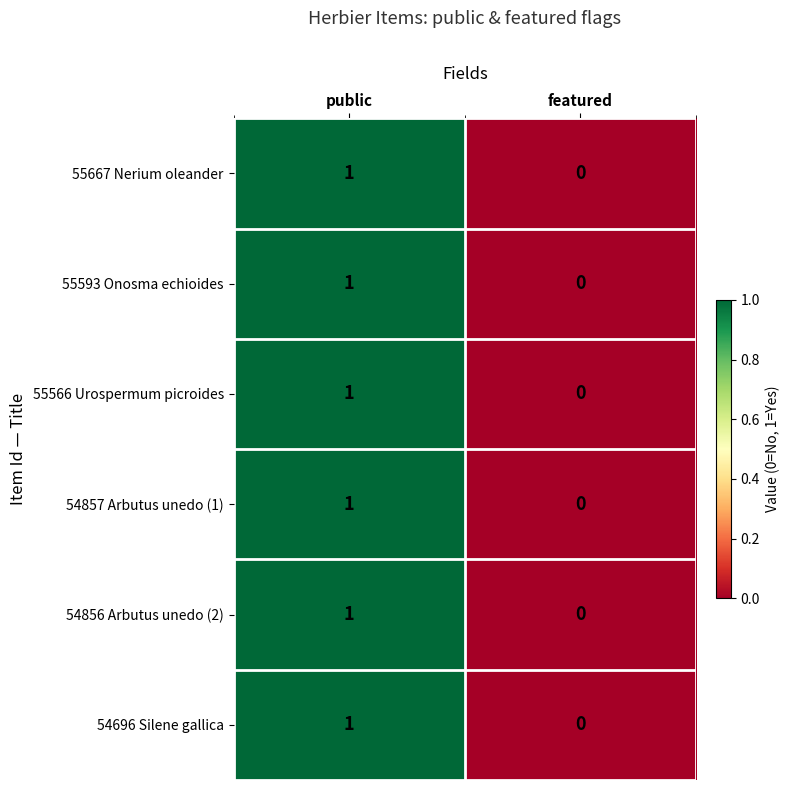

At which category is the sum across all series the highest?

public